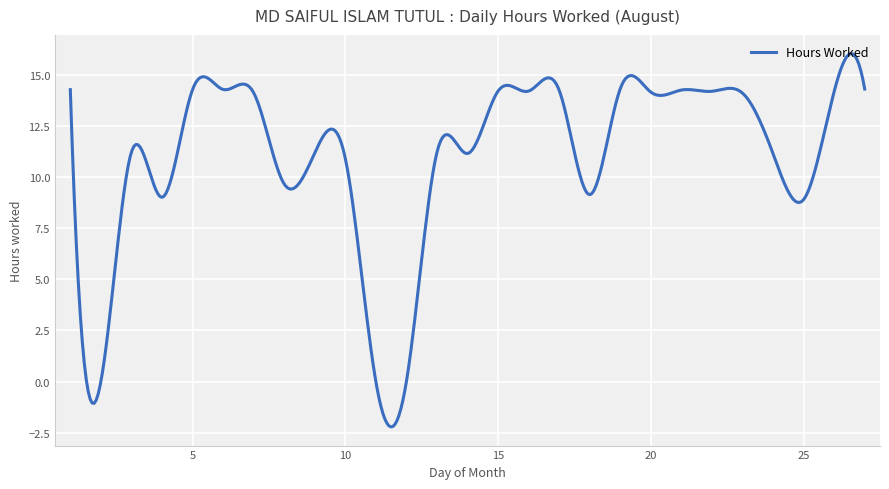

What is the difference between the maximum and minimum values?

18.2